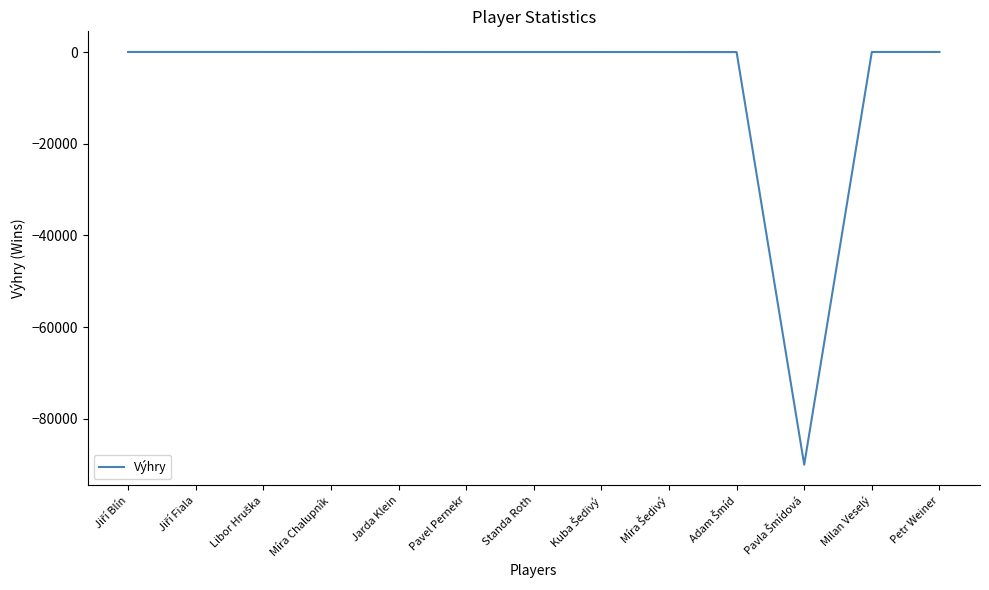

Is it true that the value at Pavel Pernekr is 0.0?

True